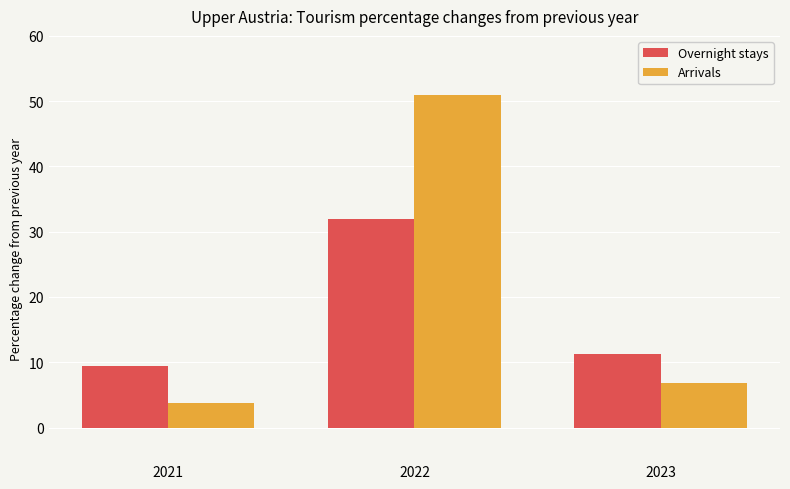

What is the value of the Overnight stays bar at the 2nd from the left?

32.0